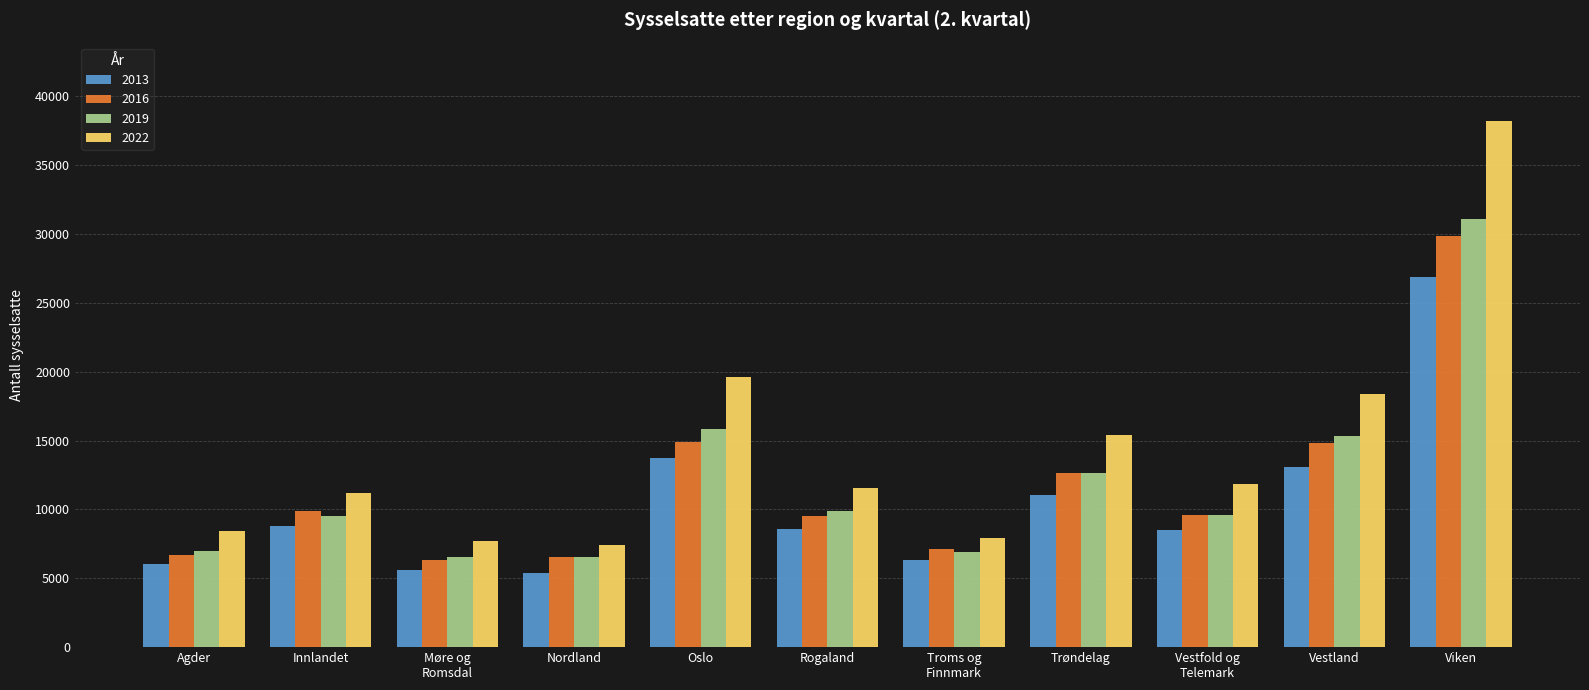

The value of 2013 at Møre og
Romsdal is 5624. True or false?

True